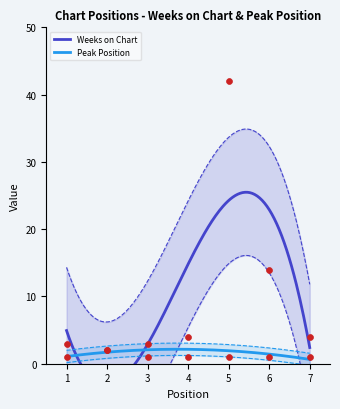

Which series has the largest total across all categories?

Weeks on Chart